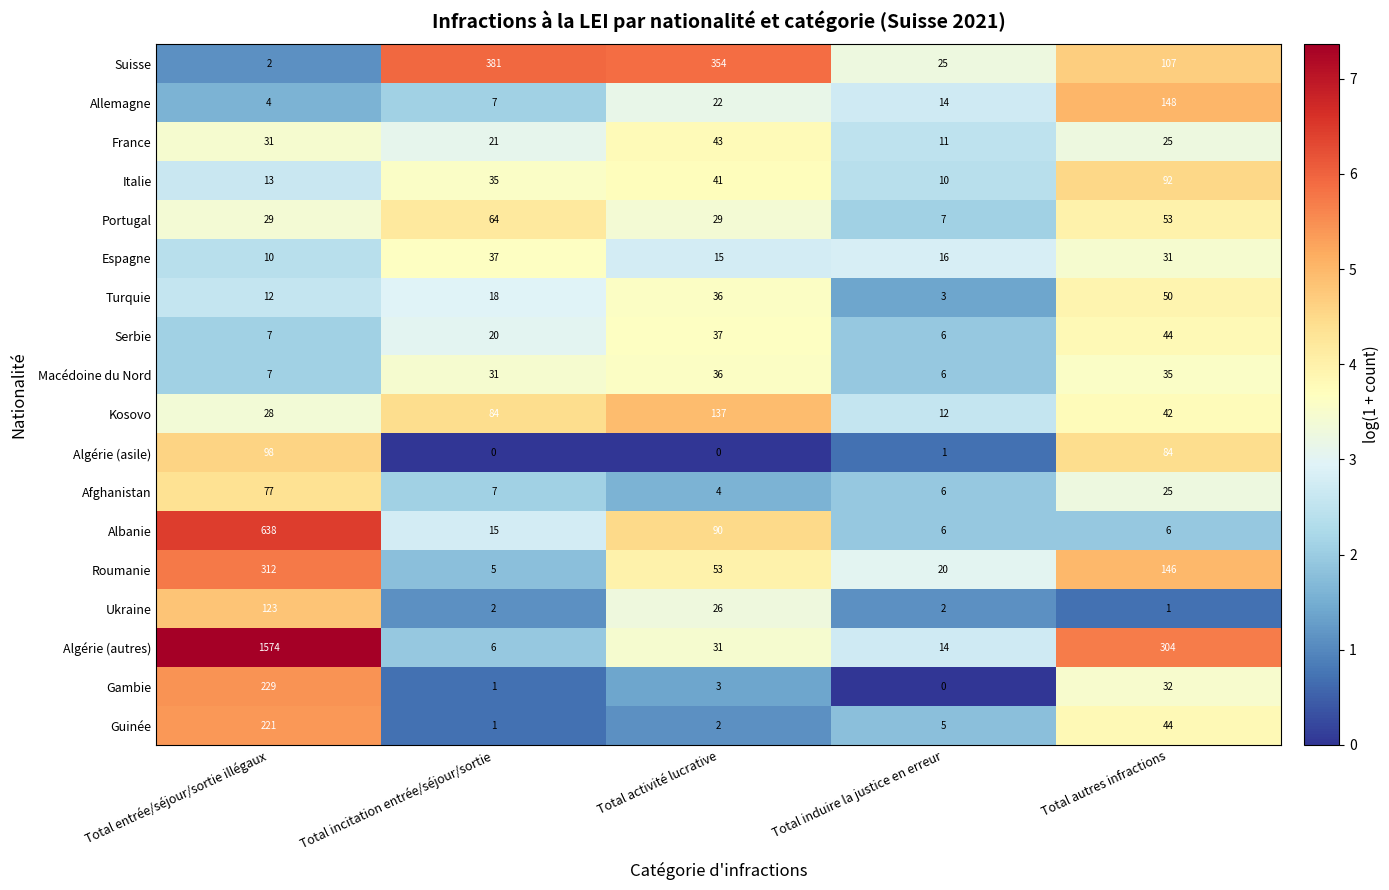

At which category is the sum across all series the highest?

Total entrée/séjour/sortie illégaux